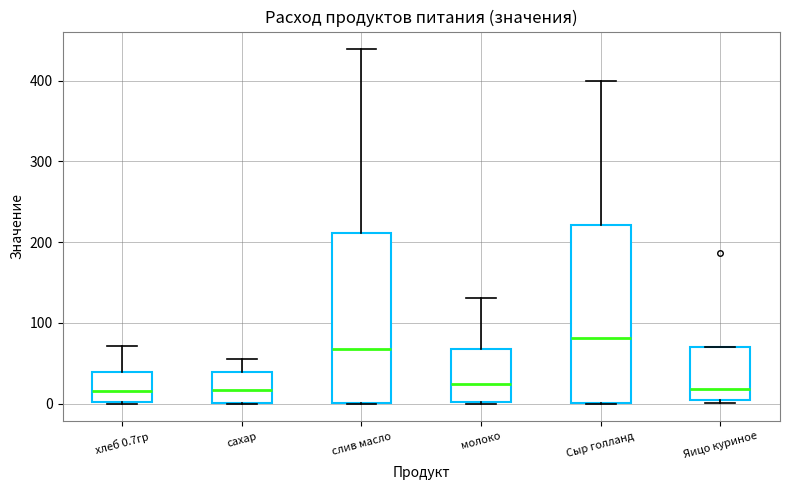

Reading left to right, read every box against the y-axis: the position of its median line, the range the box covers, and the ends of its whiskers. The values are not printed on the chart, so give them approximately, as read against the axis.

хлеб 0.7гр: median 20, box 0 to 40, whiskers 0 to 70
сахар: median 20, box 0 to 40, whiskers 0 to 60
слив масло: median 70, box 0 to 210, whiskers 0 to 440
молоко: median 20, box 0 to 70, whiskers 0 to 130
Сыр голланд: median 80, box 0 to 220, whiskers 0 to 400
Яицо куриное: median 20, box 0 to 70, whiskers 0 (just below the box's lower edge) to 70